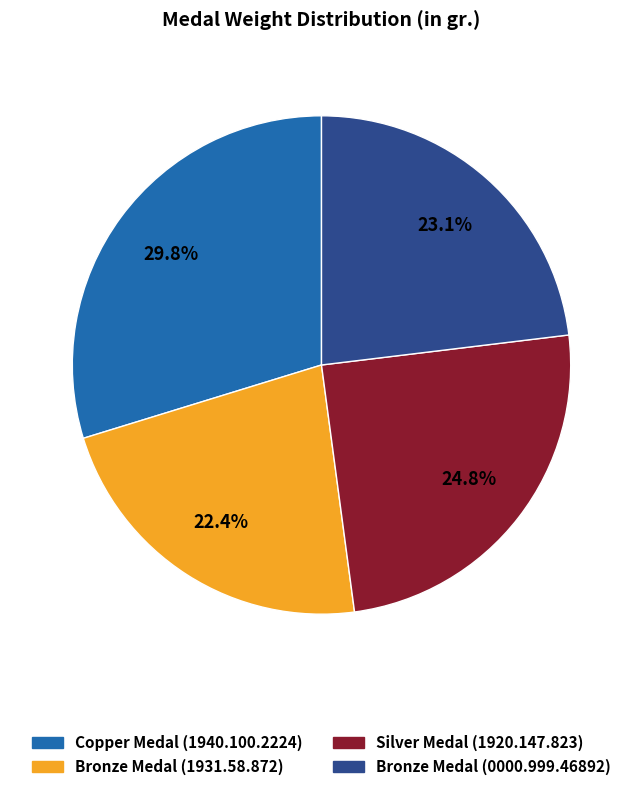

Which category has the smallest portion of the pie?

Bronze Medal (1931.58.872)